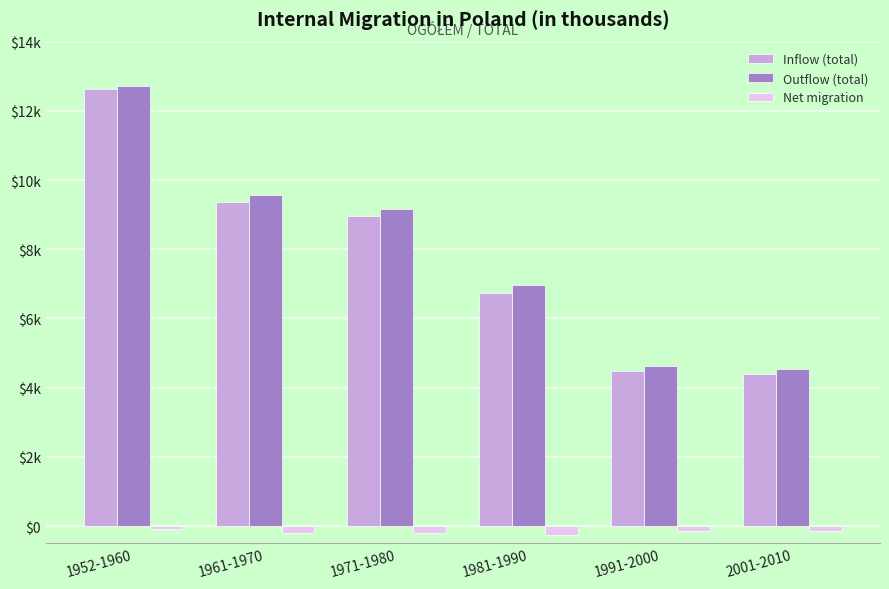

What is the label of the 4th bar from the left?

1981-1990